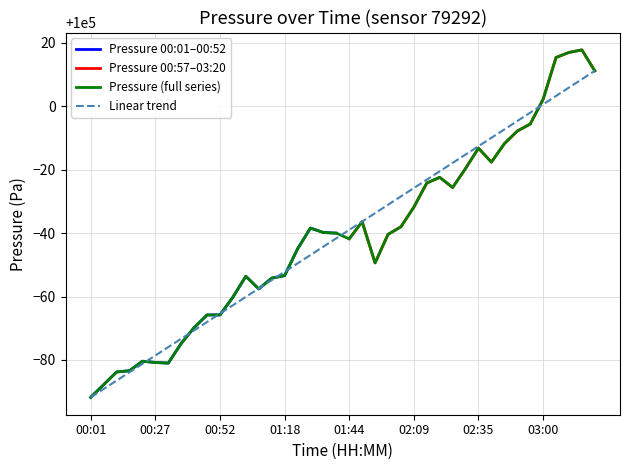

Reading left to right, list all the values displayed in this chart.

99908.2	99912.2	99916.2	99916.6	99919.6	99919.2	99919.0	99925.2	99930.2	99934.2	99934.2	99939.8	99946.4	99942.4	99945.8	99946.6	99955.0	99961.6	99960.2	99960.0	99958.2	99963.6	99950.6	99959.6	99962.0	99968.2	99975.8	99977.6	99974.4	99980.4	99986.8	99982.4	99988.2	99992.2	99994.4	100002.2	100015.4	100017.0	100017.8	100011.2